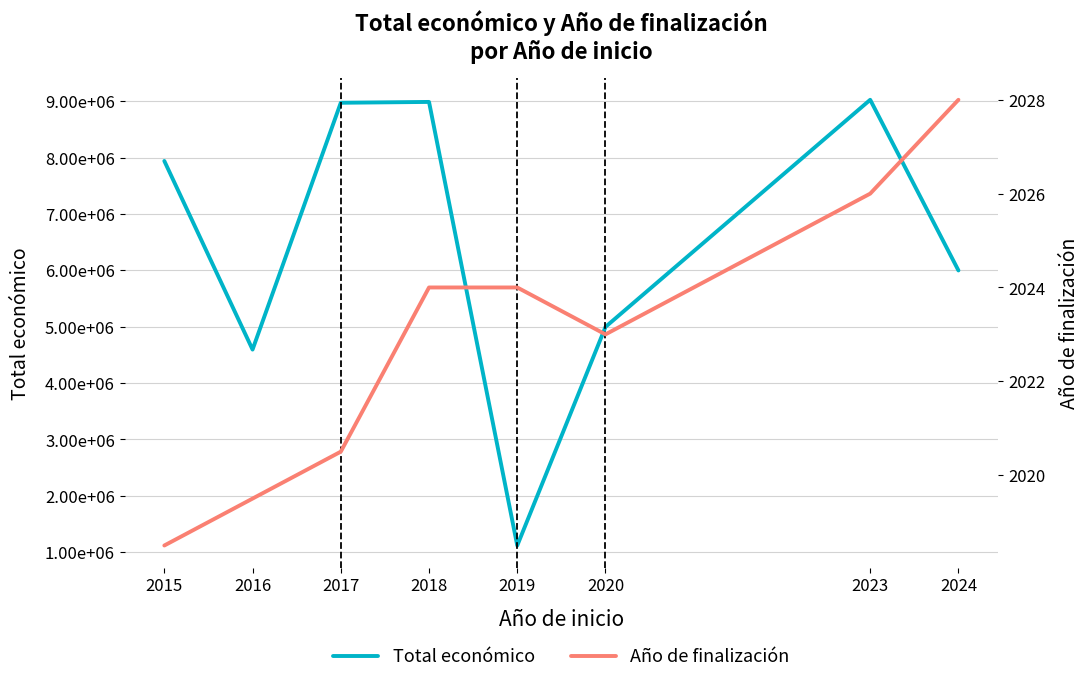

How many interior local peaks does the Total económico series have?

2